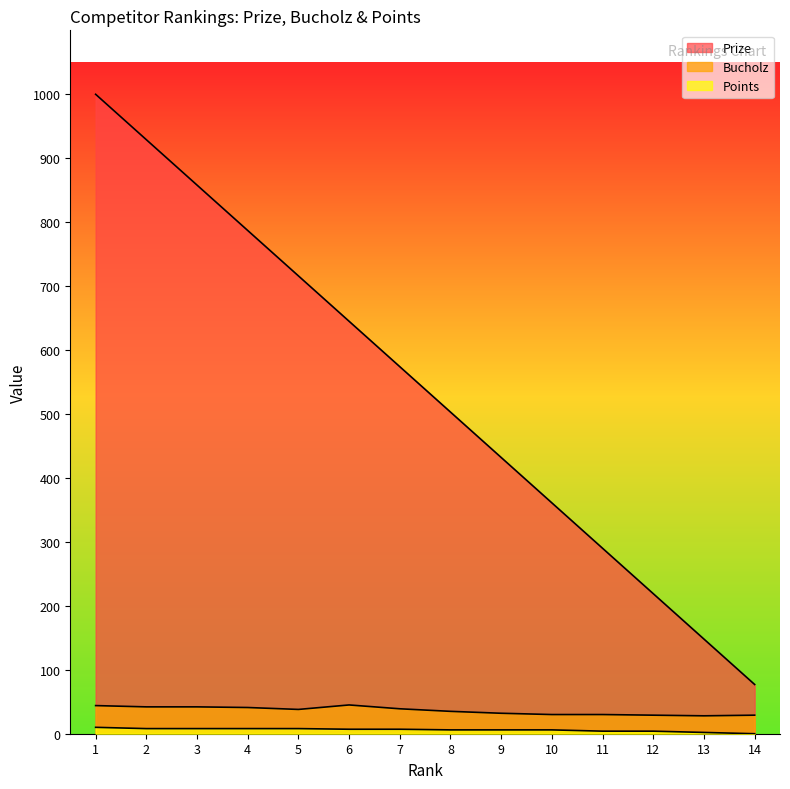

Rank the series at 12 from highest to lowest value.

Prize, Bucholz, Points